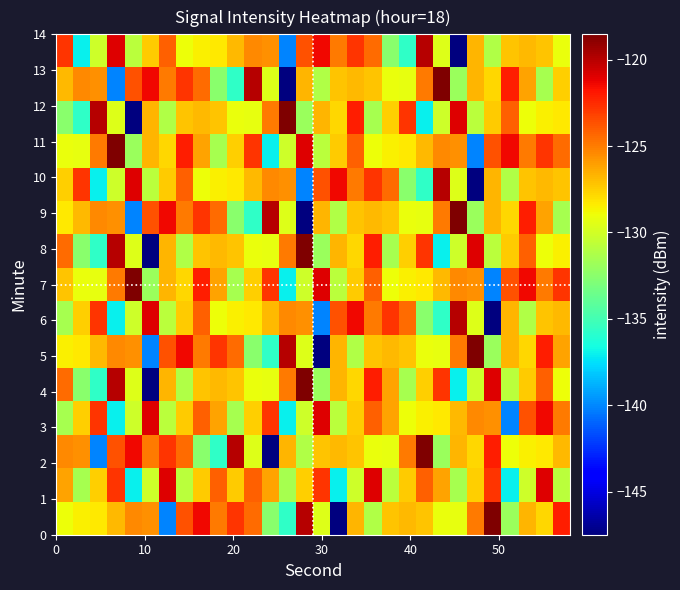

How many distinct data groups are displayed?

15